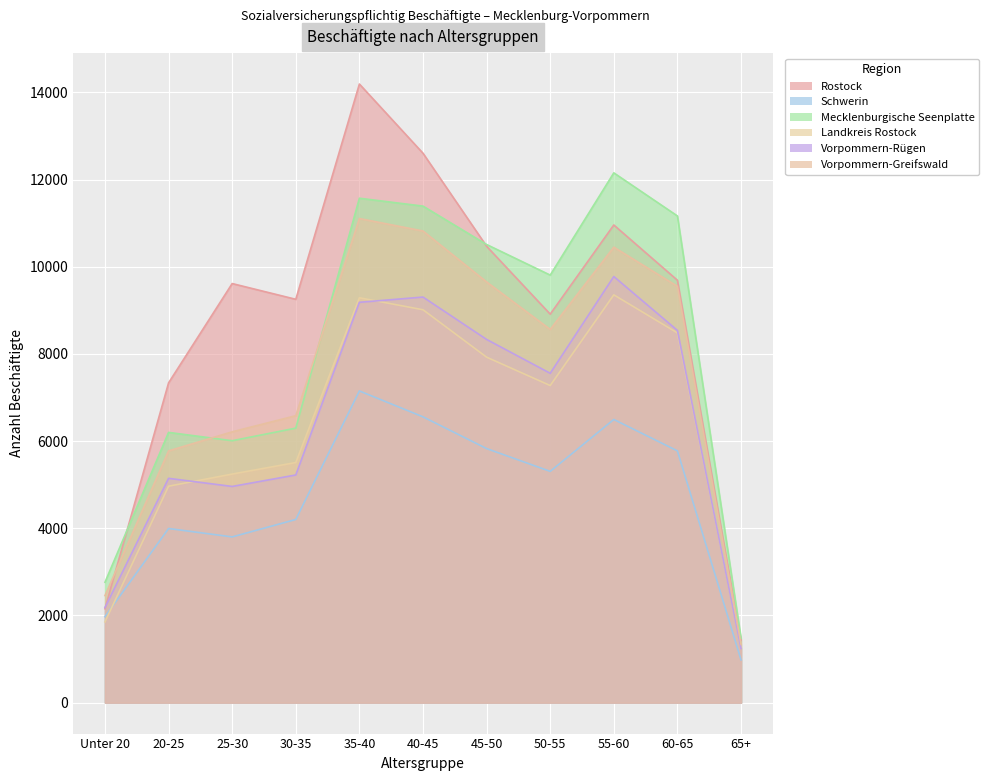

Reading left to right, what are all the values shown in this chart?

Rostock: Unter 20=2155	20-25=7338	25-30=9616	30-35=9255	35-40=14194	40-45=12606	45-50=10472	50-55=8914	55-60=10960	60-65=9692	65+=1428
Schwerin: Unter 20=1973	20-25=3996	25-30=3803	30-35=4203	35-40=7152	40-45=6558	45-50=5830	50-55=5307	55-60=6498	60-65=5777	65+=980
Mecklenburgische Seenplatte: Unter 20=2763	20-25=6201	25-30=6010	30-35=6299	35-40=11574	40-45=11393	45-50=10512	50-55=9810	55-60=12156	60-65=11167	65+=1478
Landkreis Rostock: Unter 20=1853	20-25=4967	25-30=5245	30-35=5510	35-40=9290	40-45=9015	45-50=7927	50-55=7276	55-60=9357	60-65=8483	65+=1262
Vorpommern-Rügen: Unter 20=2181	20-25=5147	25-30=4961	30-35=5224	35-40=9186	40-45=9306	45-50=8334	50-55=7557	55-60=9777	60-65=8541	65+=1241
Vorpommern-Greifswald: Unter 20=2457	20-25=5777	25-30=6214	30-35=6584	35-40=11108	40-45=10822	45-50=9653	50-55=8564	55-60=10451	60-65=9552	65+=1337